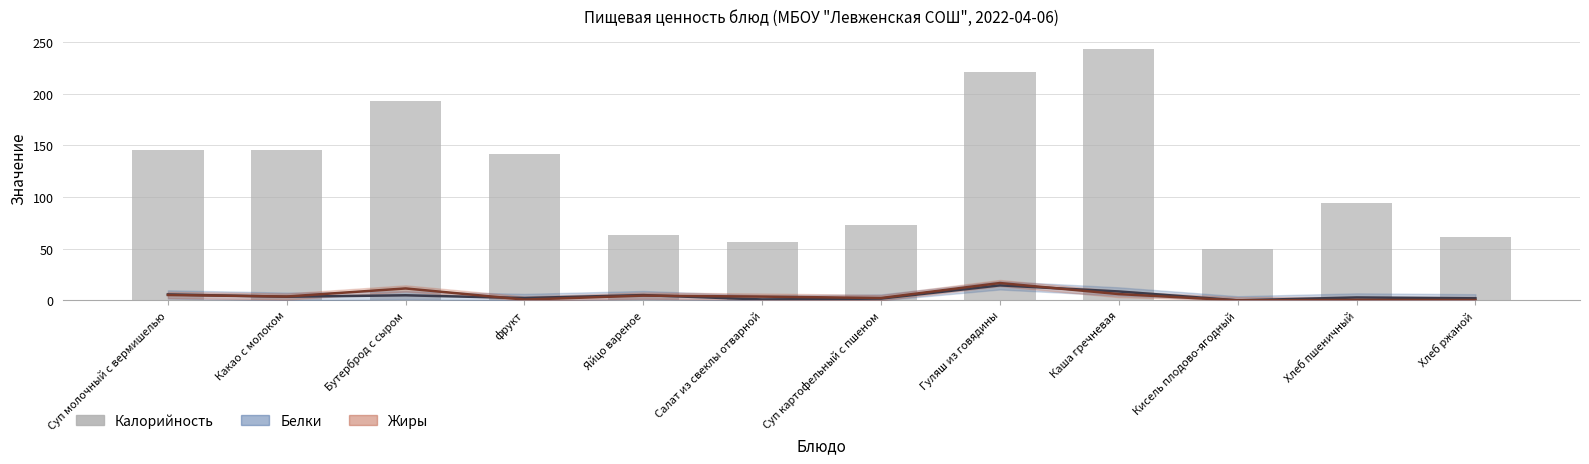

Is it true that the value at Гуляш из говядины is 221.0?

True